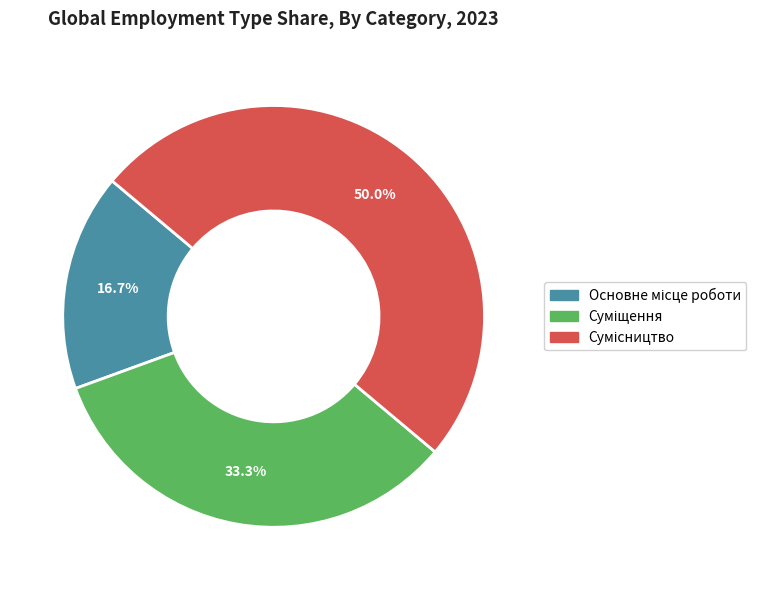

Is the sum of Суміщення and Сумісництво greater than half?

Yes